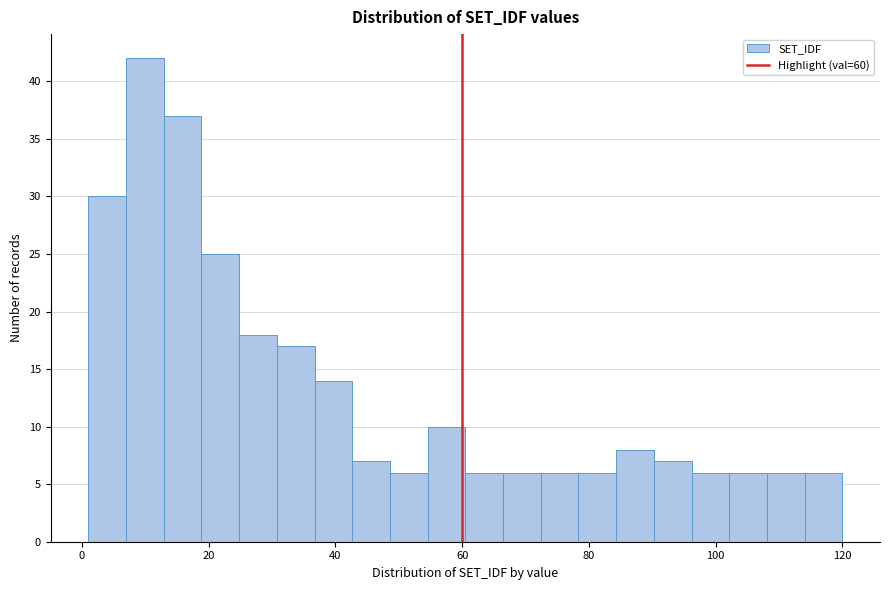

Around what value on the x-axis is the tallest bar? Give the approximate position of its centre, as read against the axis.

10